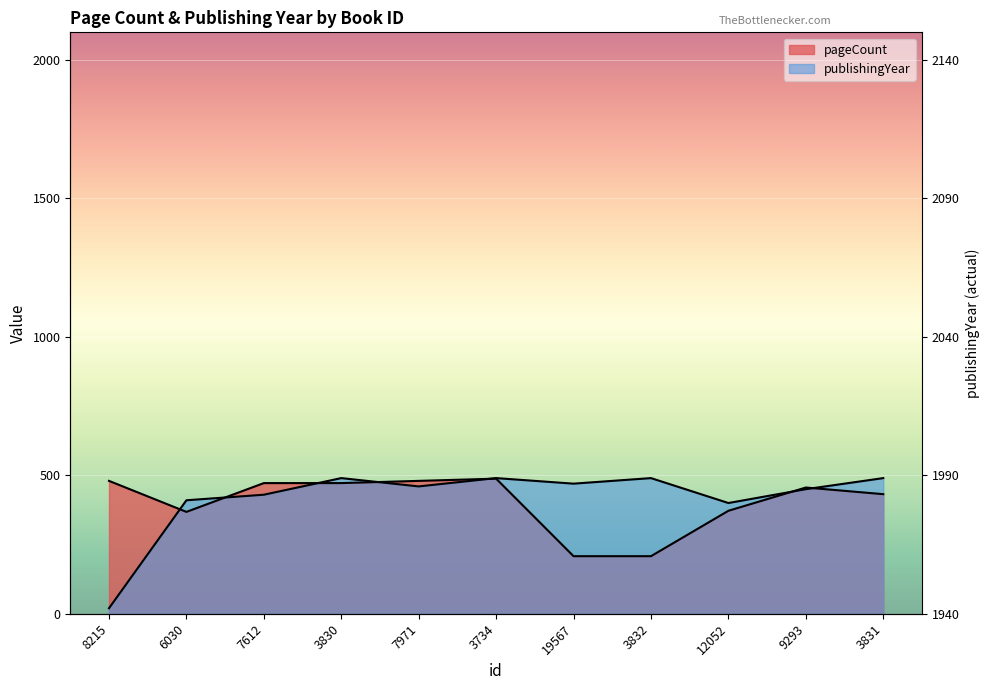

What is the maximum value for pageCount?

488